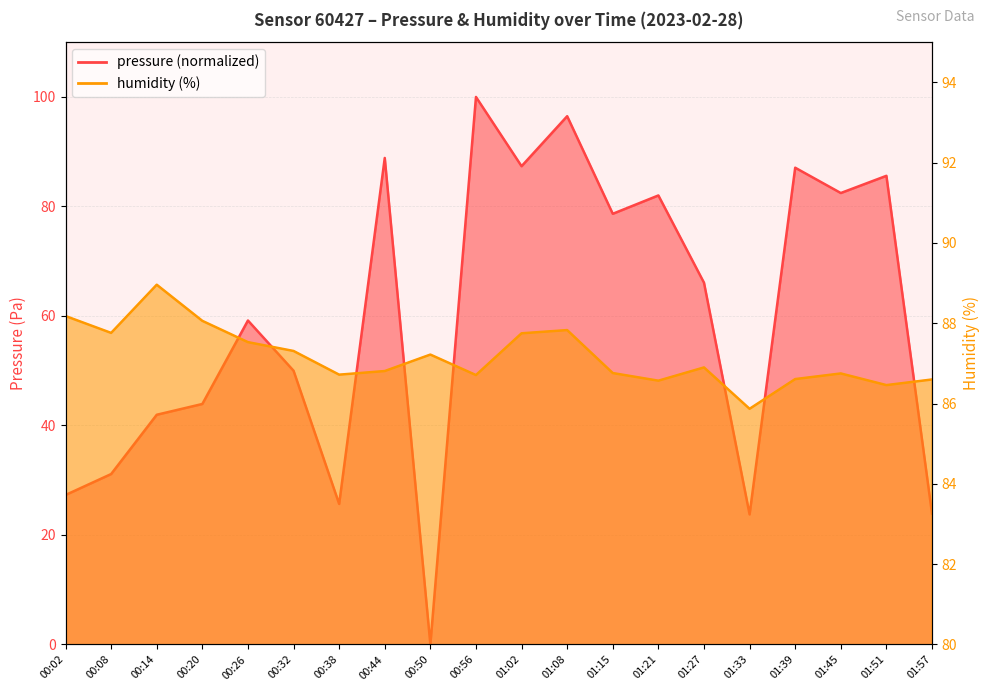

What is the difference between the maximum and minimum values in the humidity series?

3.1